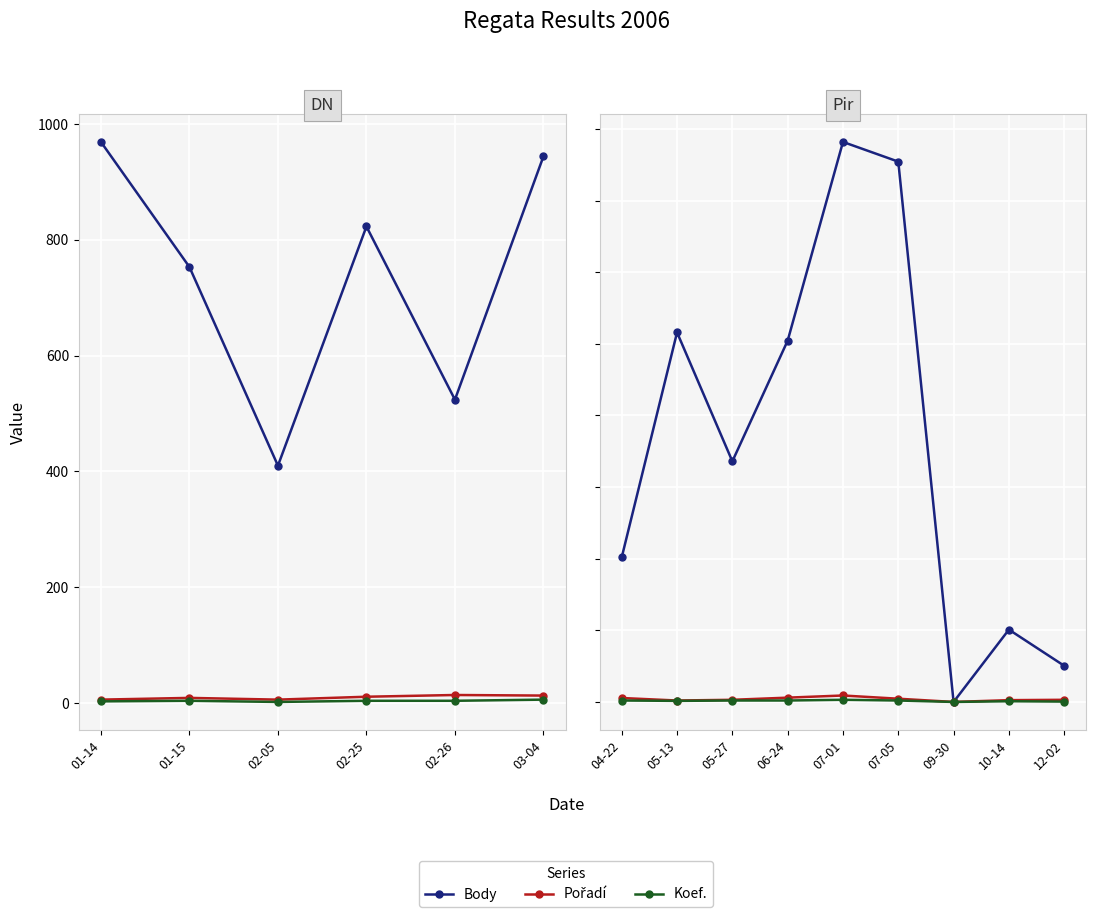

Which series has the largest total across all categories?

Body